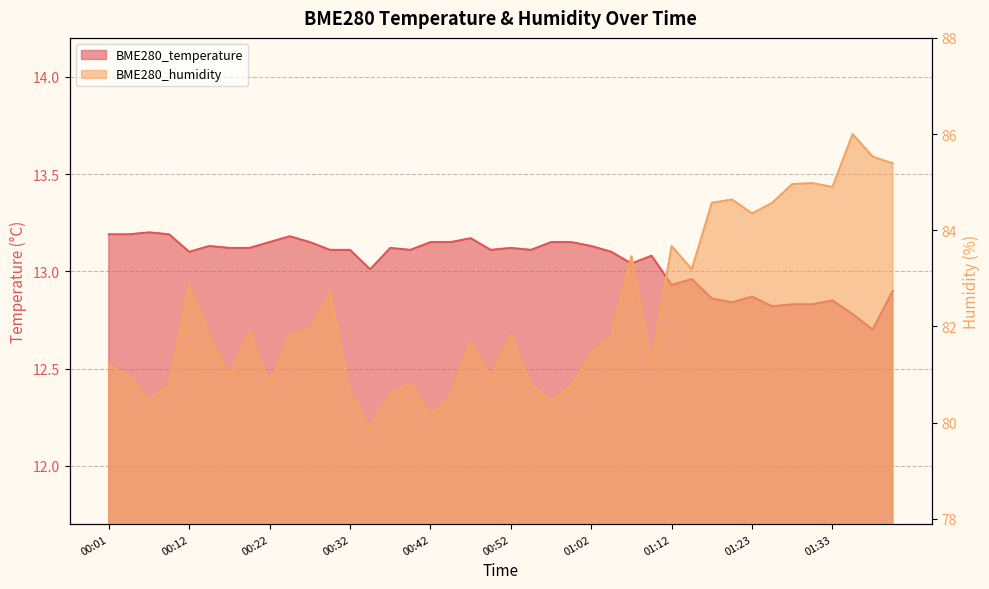

How many interior local peaks does the BME280_humidity series have?

11